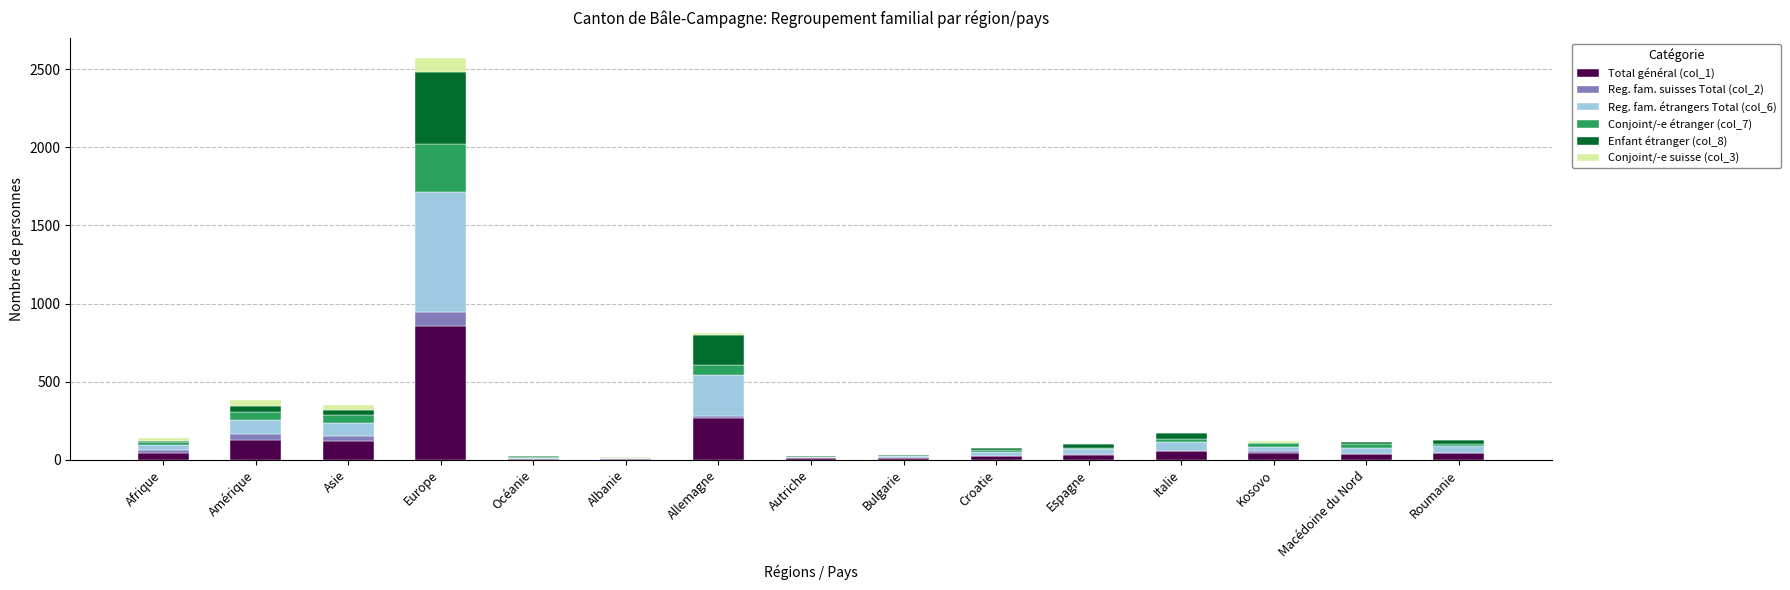

Which category has the highest value in the Total général (col_1) series?

Europe